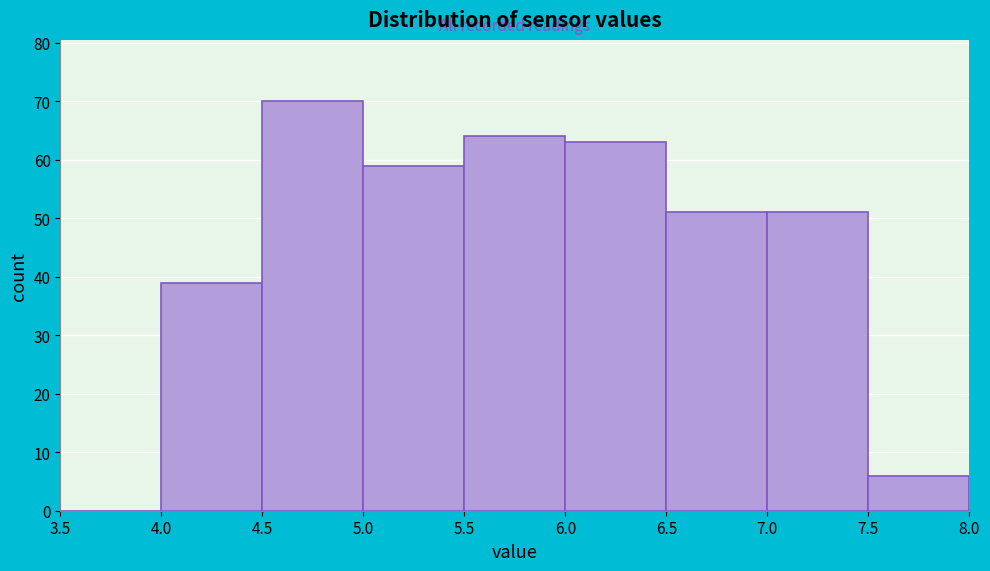

Reading left to right, list every bar in this chart as the range it spans on the x-axis followed by its height. The values are not printed on the chart, so give them approximately, as read against the axis.

3.5 to 4.0: 0
4.0 to 4.5: 39
4.5 to 5.0: 70
5.0 to 5.5: 59
5.5 to 6.0: 64
6.0 to 6.5: 63
6.5 to 7.0: 51
7.0 to 7.5: 51
7.5 to 8.0: 6